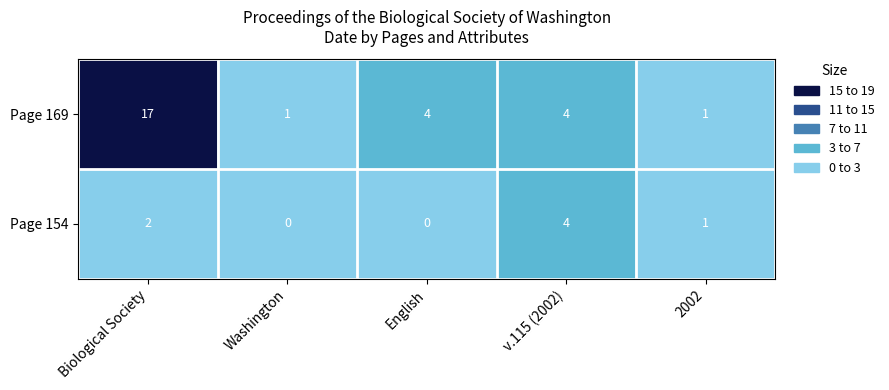

What is the maximum value shown in the chart?

17